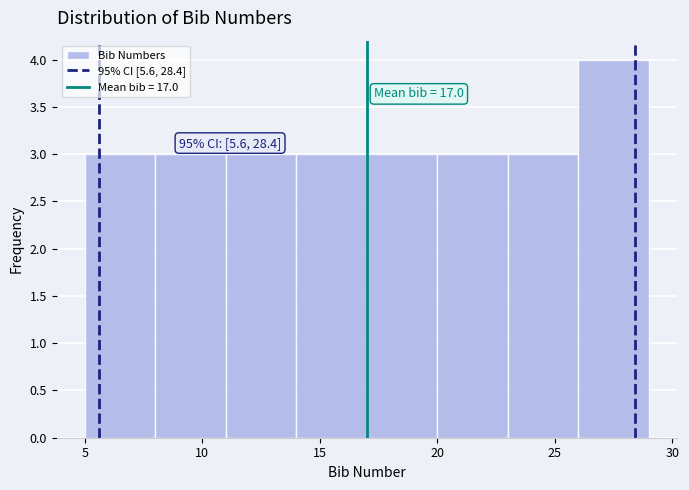

Which range on the x-axis has the tallest bar?

26 to 29